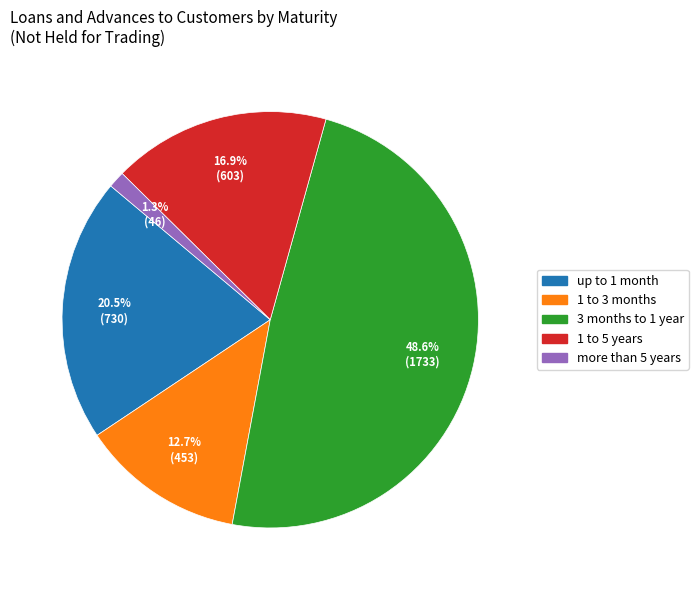

How many segments does this pie chart have?

5